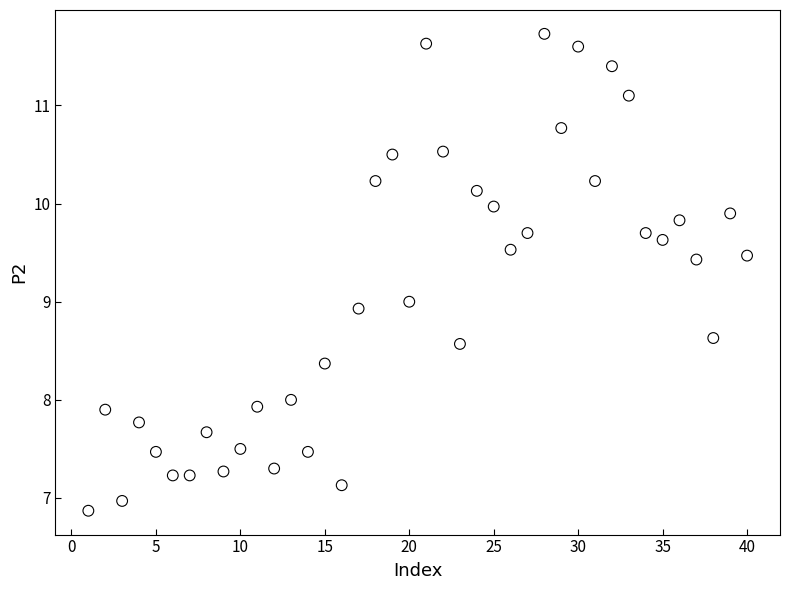

What is the range of X values (max minus min)?

39.0